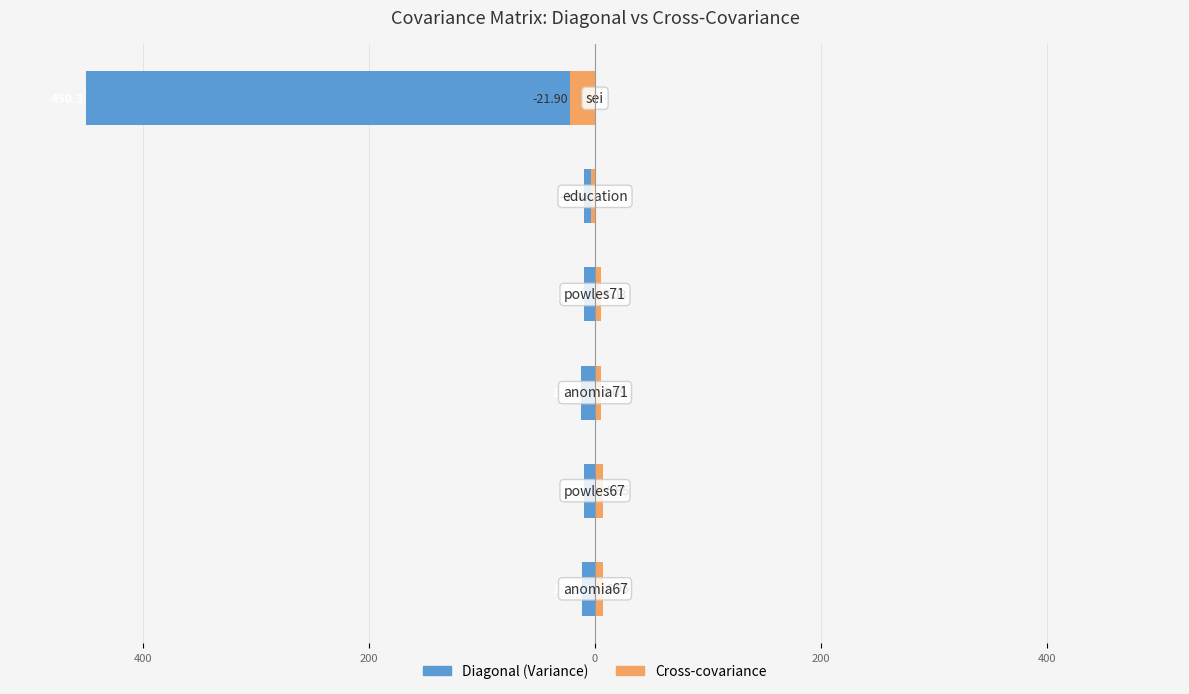

How many negative values does the Cross-covariance series have?

2